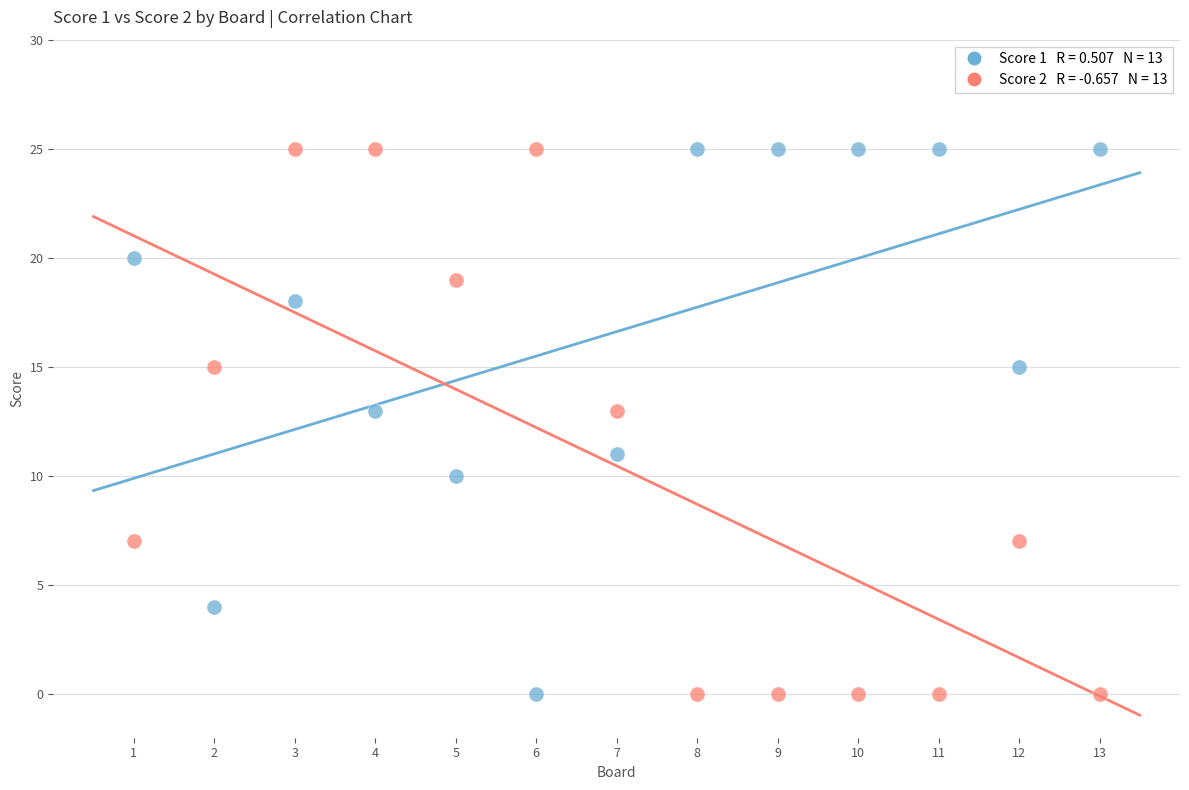

Across all data points, what is the range of X values (max minus min)?

12